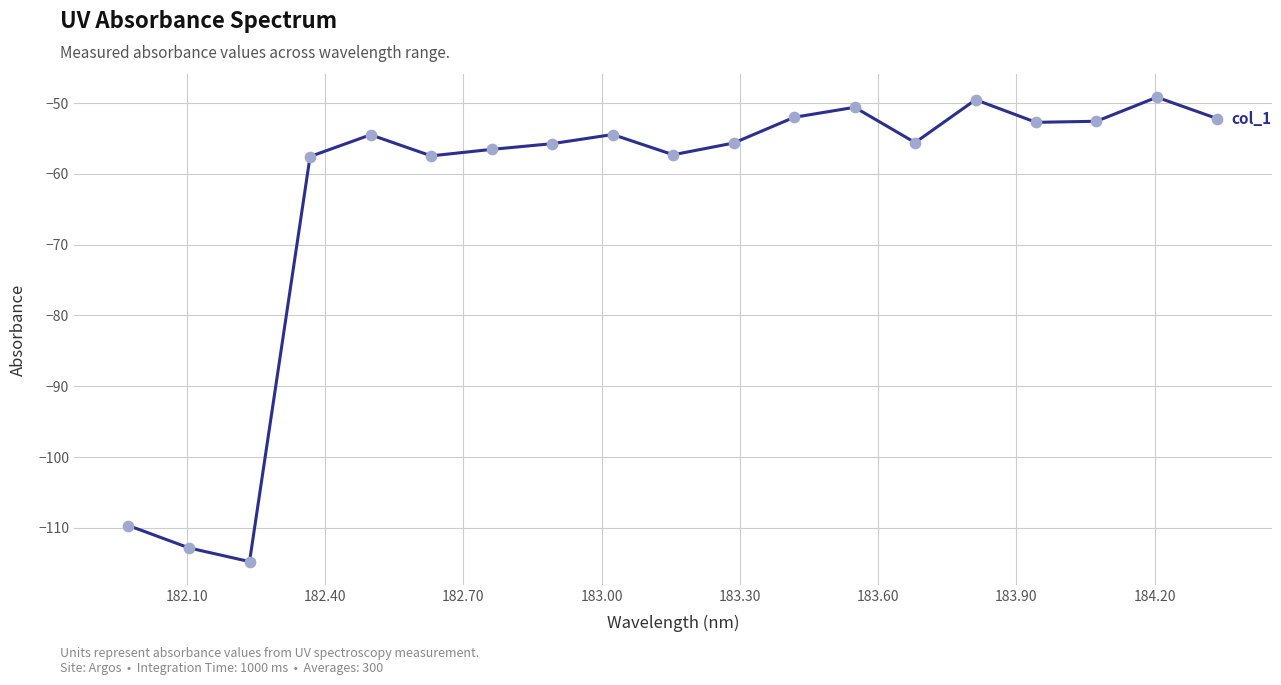

What is the maximum value shown in the chart?

-49.2